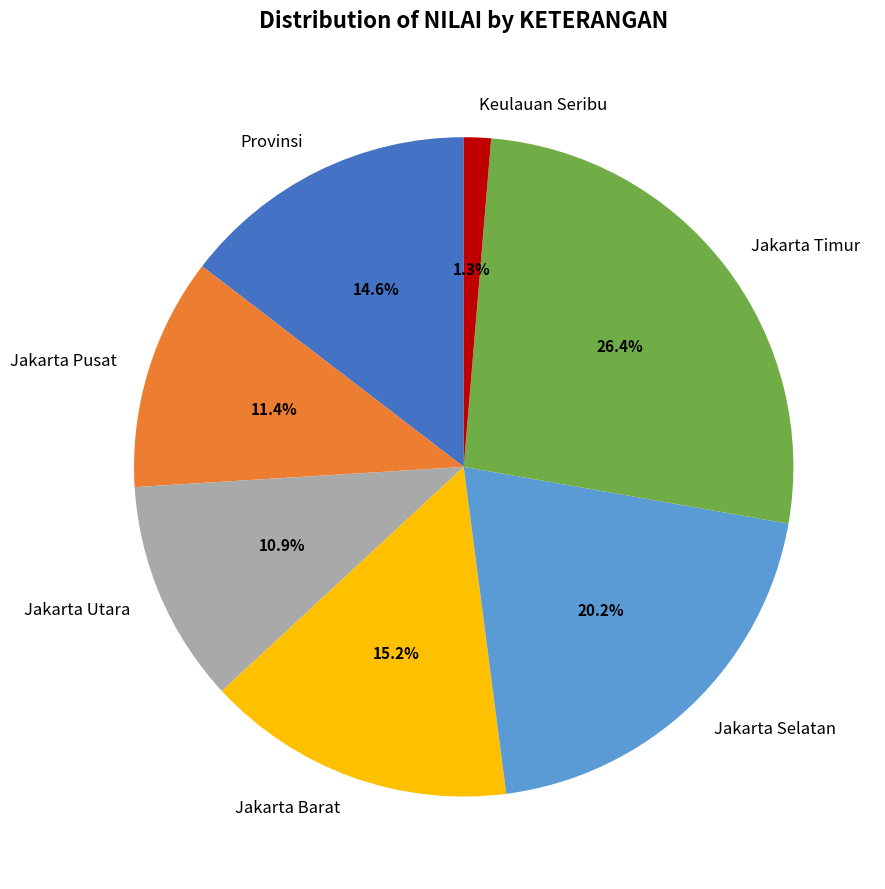

Approximately how many times larger is the value at Jakarta Selatan compared to Jakarta Barat?

1.3